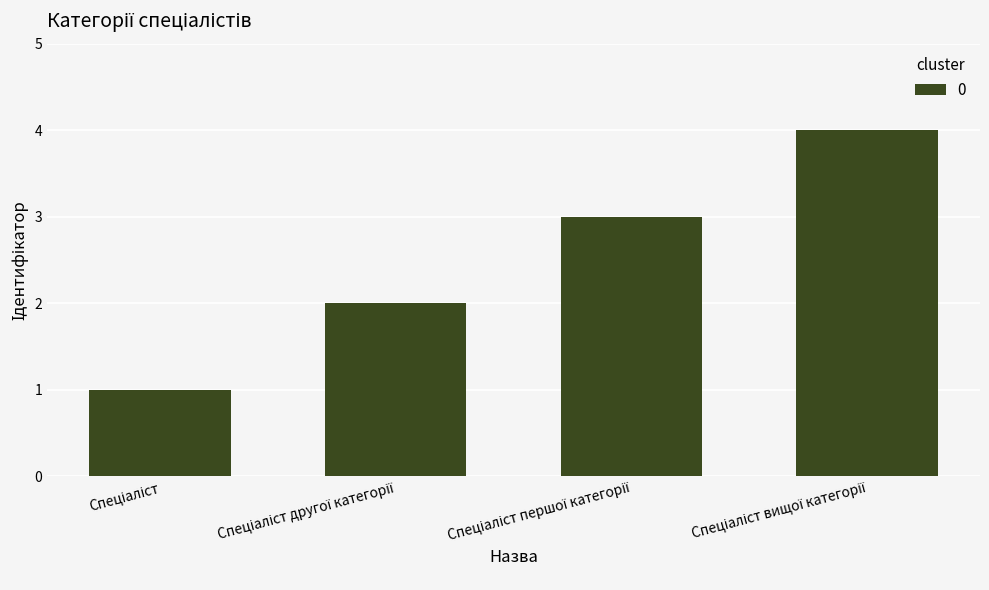

Reading left to right, what are all the values shown in this chart?

1	2	3	4